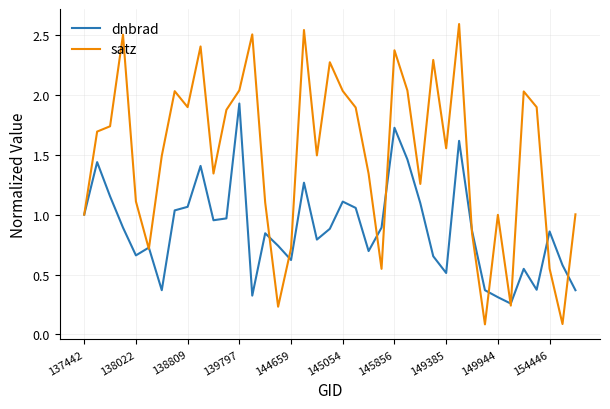

Which series ends up on top after the final intersection of dnbrad and satz?

satz